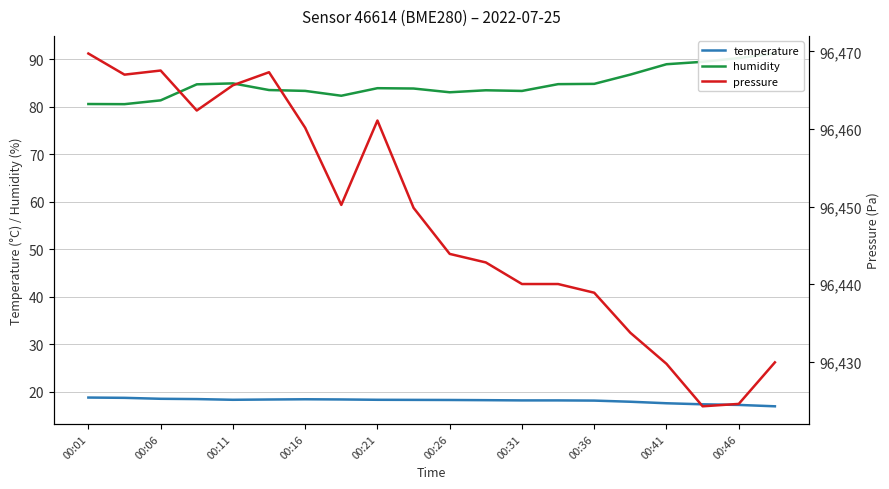

What is the highest value of the humidity series?

91.2